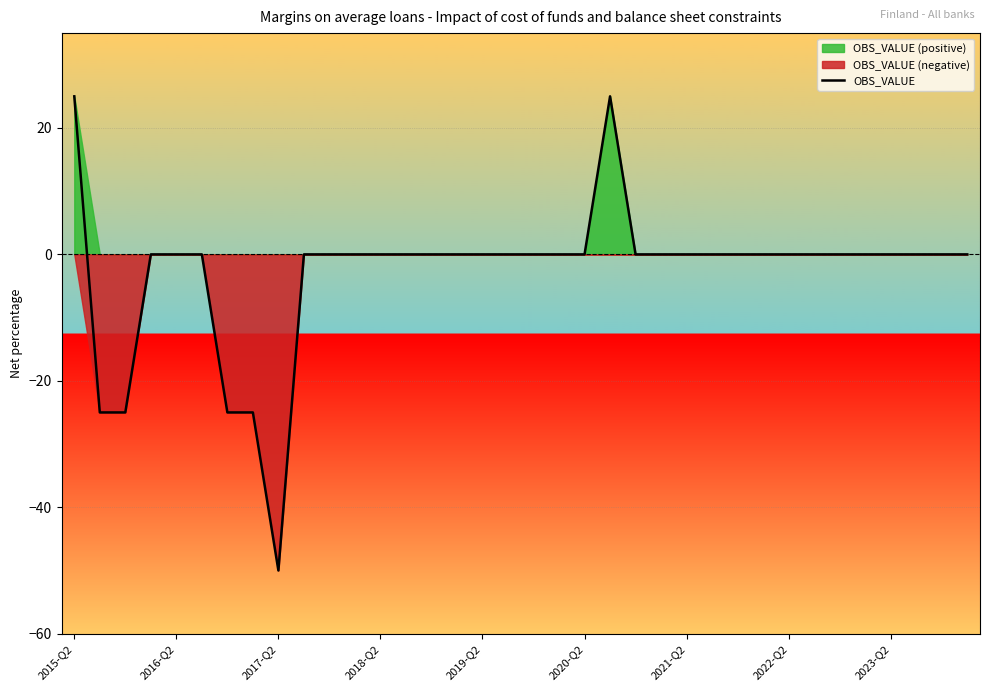

The chart shows a value of 50 at 31. True or false?

False